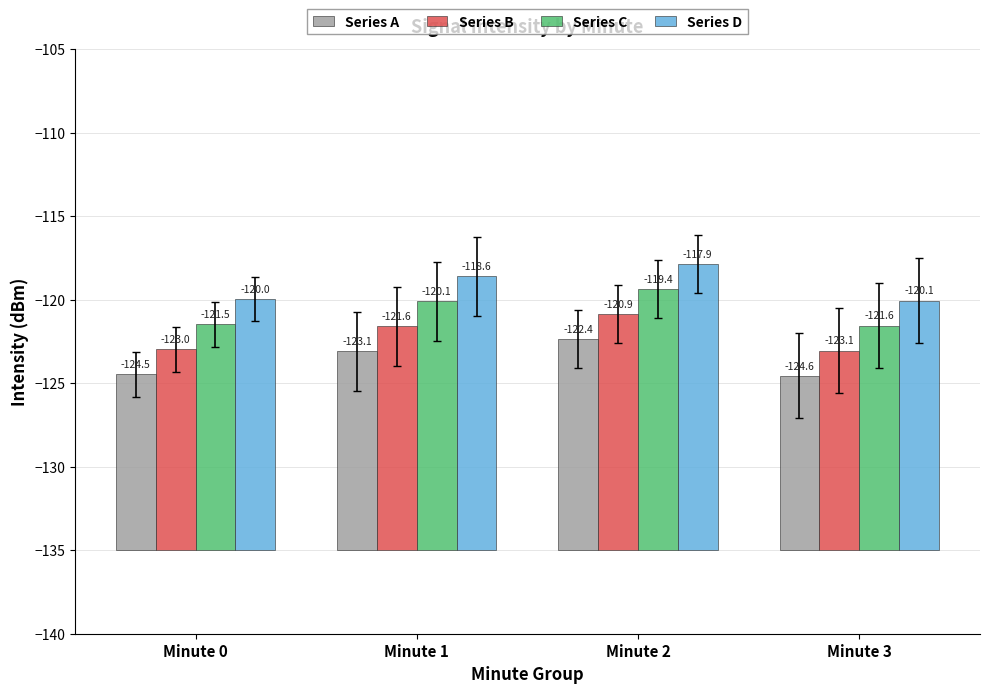

What is the difference between the highest and lowest values at Minute 0?

4.5